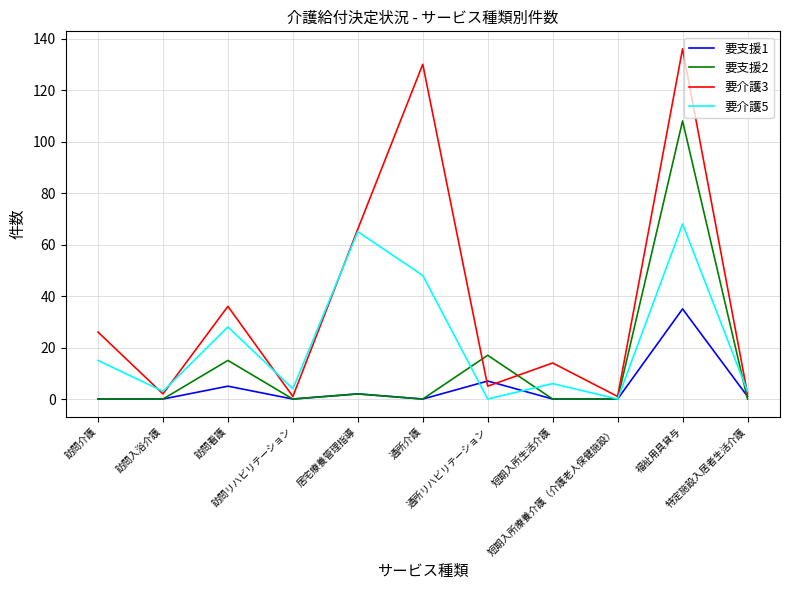

How many series are shown in this chart?

4